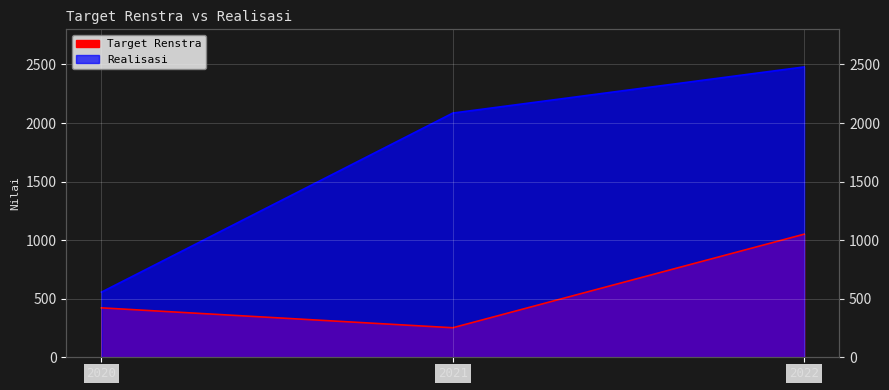

What is the sum of all Target Renstra values?

1725